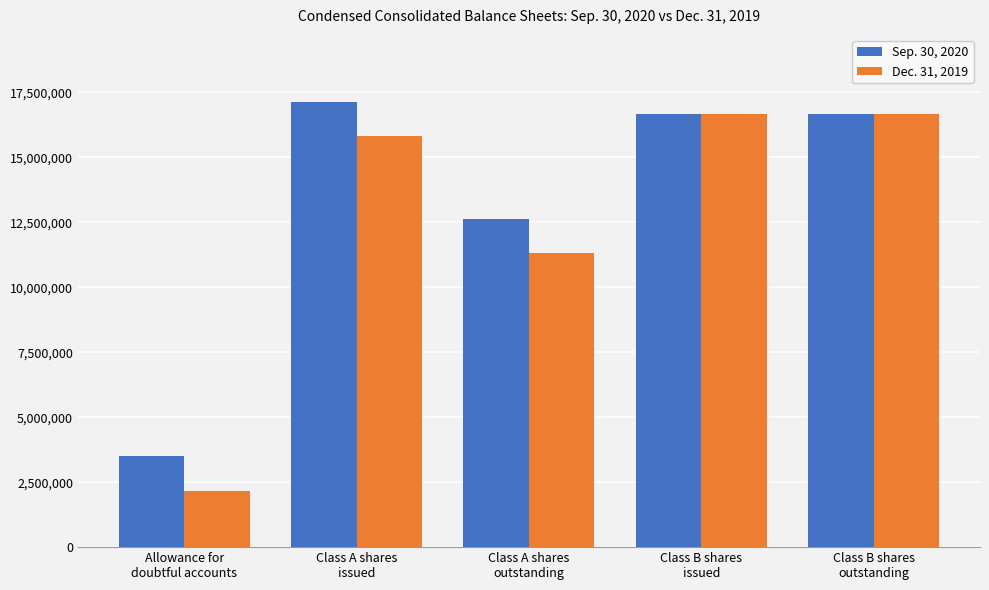

What is the average value of the Sep. 30, 2020 series?

13321153